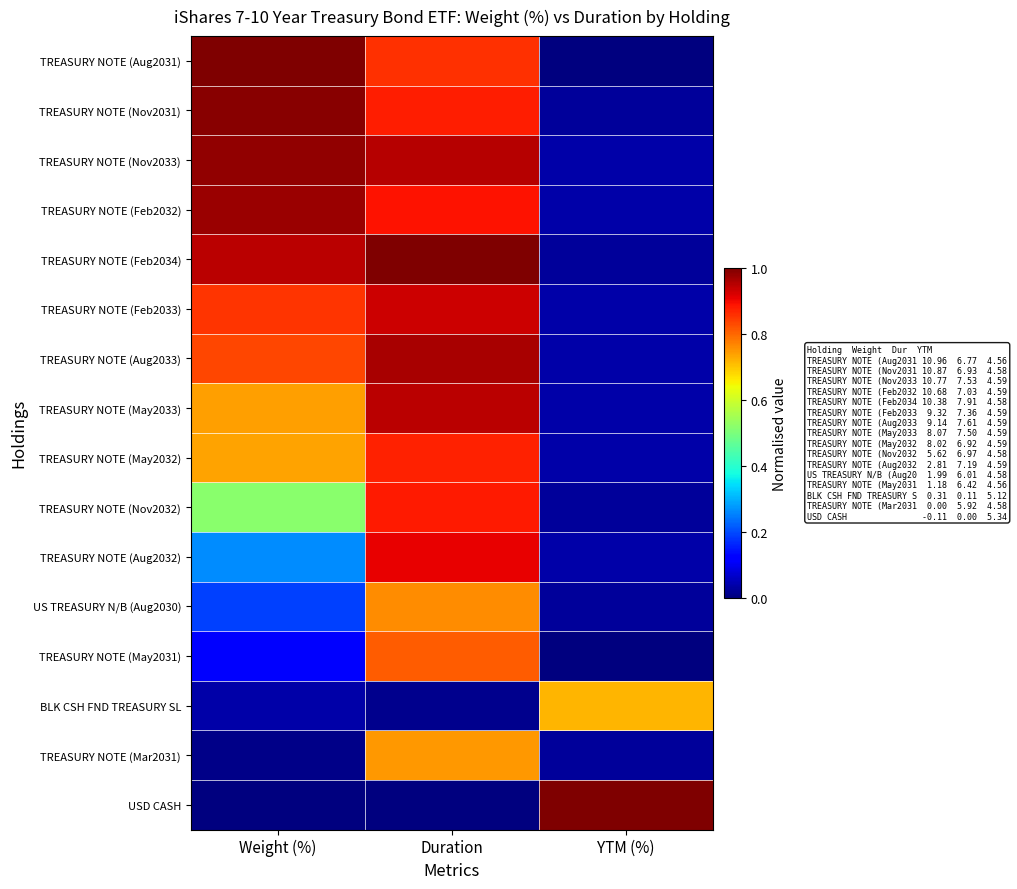

Reading left to right, list all the values displayed in this chart.

TREASURY NOTE (Aug2031): Weight (%)=1.0	Duration=0.9	YTM (%)=0.0
TREASURY NOTE (Nov2031): Weight (%)=1.0	Duration=0.9	YTM (%)=0.0
TREASURY NOTE (Nov2033): Weight (%)=1.0	Duration=1.0	YTM (%)=0.0
TREASURY NOTE (Feb2032): Weight (%)=1.0	Duration=0.9	YTM (%)=0.0
TREASURY NOTE (Feb2034): Weight (%)=0.9	Duration=1.0	YTM (%)=0.0
TREASURY NOTE (Feb2033): Weight (%)=0.9	Duration=0.9	YTM (%)=0.0
TREASURY NOTE (Aug2033): Weight (%)=0.8	Duration=1.0	YTM (%)=0.0
TREASURY NOTE (May2033): Weight (%)=0.7	Duration=0.9	YTM (%)=0.0
TREASURY NOTE (May2032): Weight (%)=0.7	Duration=0.9	YTM (%)=0.0
TREASURY NOTE (Nov2032): Weight (%)=0.5	Duration=0.9	YTM (%)=0.0
TREASURY NOTE (Aug2032): Weight (%)=0.3	Duration=0.9	YTM (%)=0.0
US TREASURY N/B (Aug2030): Weight (%)=0.2	Duration=0.8	YTM (%)=0.0
TREASURY NOTE (May2031): Weight (%)=0.1	Duration=0.8	YTM (%)=0.0
BLK CSH FND TREASURY SL: Weight (%)=0.0	Duration=0.0	YTM (%)=0.7
TREASURY NOTE (Mar2031): Weight (%)=0.0	Duration=0.7	YTM (%)=0.0
USD CASH: Weight (%)=0.0	Duration=0.0	YTM (%)=1.0